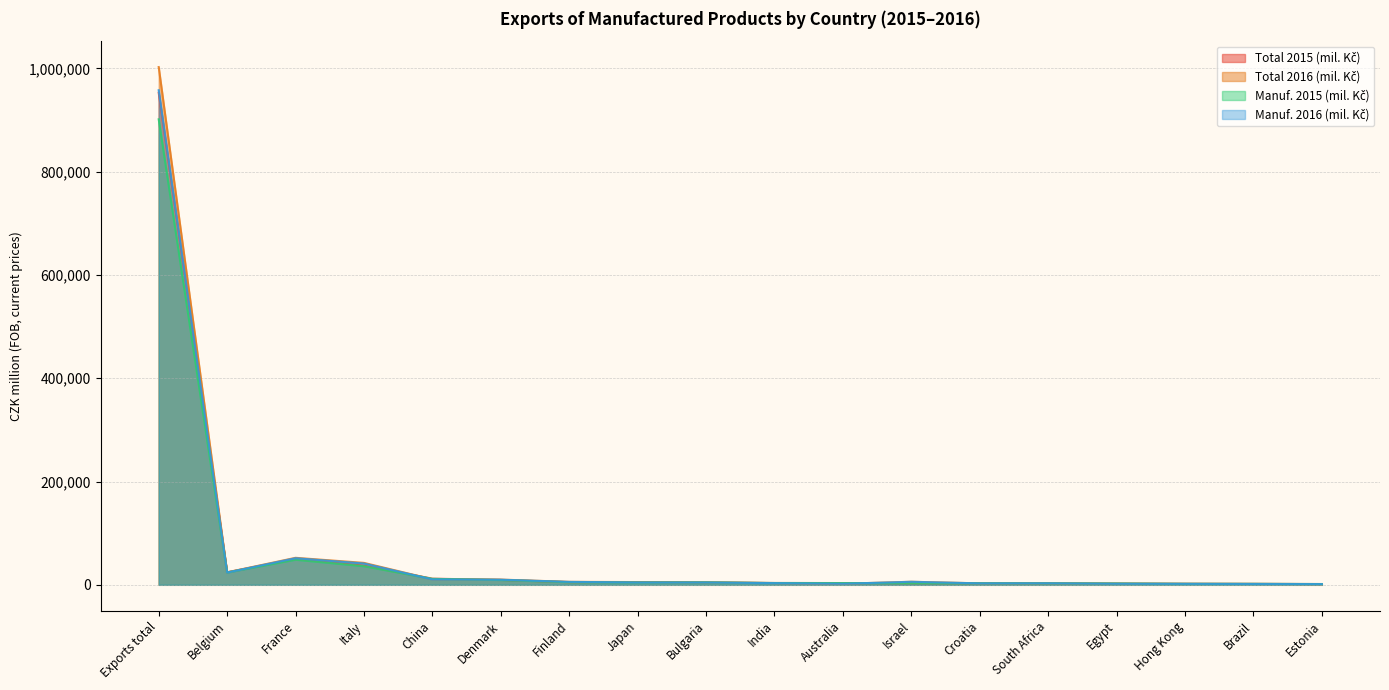

What is the total value across all series at China?

44632